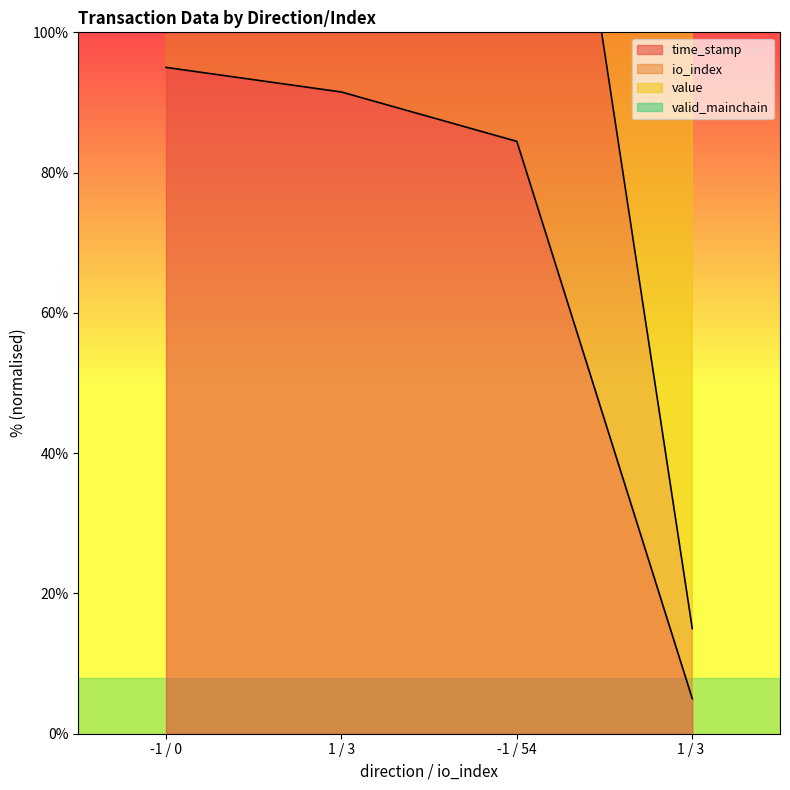

True or false: io_index has a value of 106.5 at 1 / 3.

True